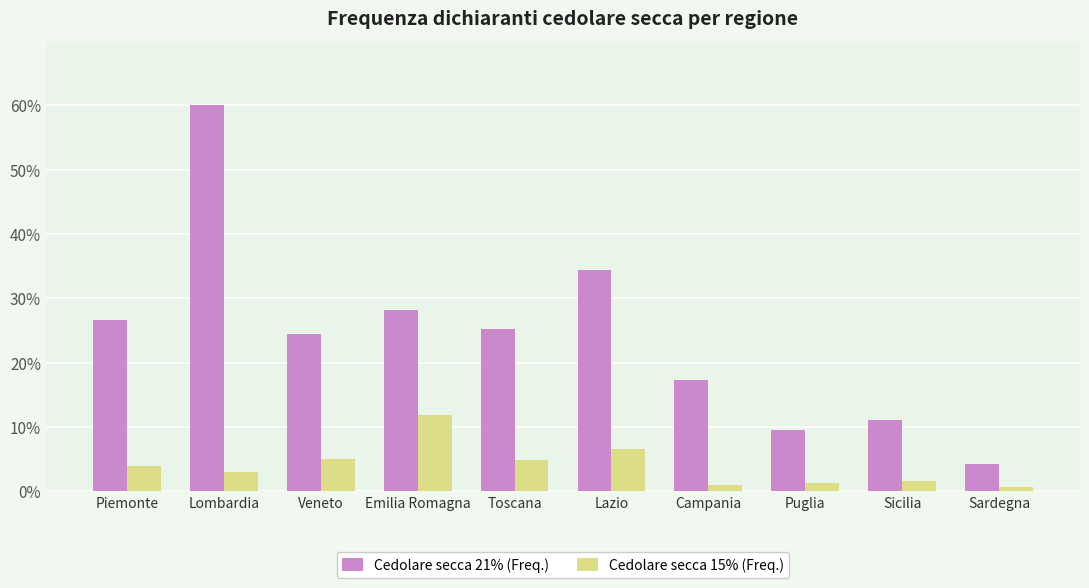

List the series in order of their overall mean, highest first.

Cedolare secca 21% (Freq.), Cedolare secca 15% (Freq.)